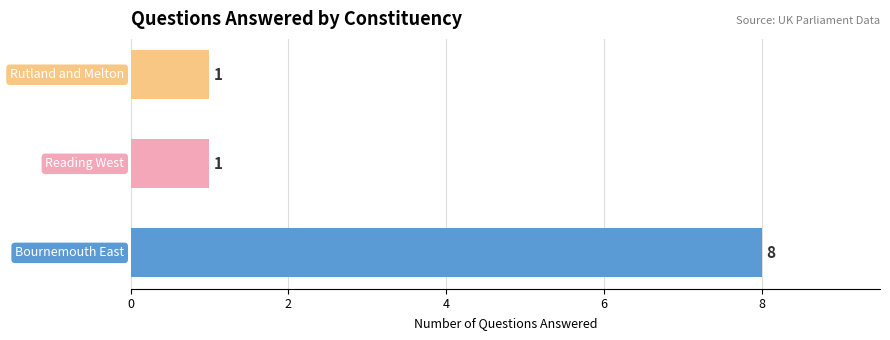

What is the difference between the maximum and minimum values?

7